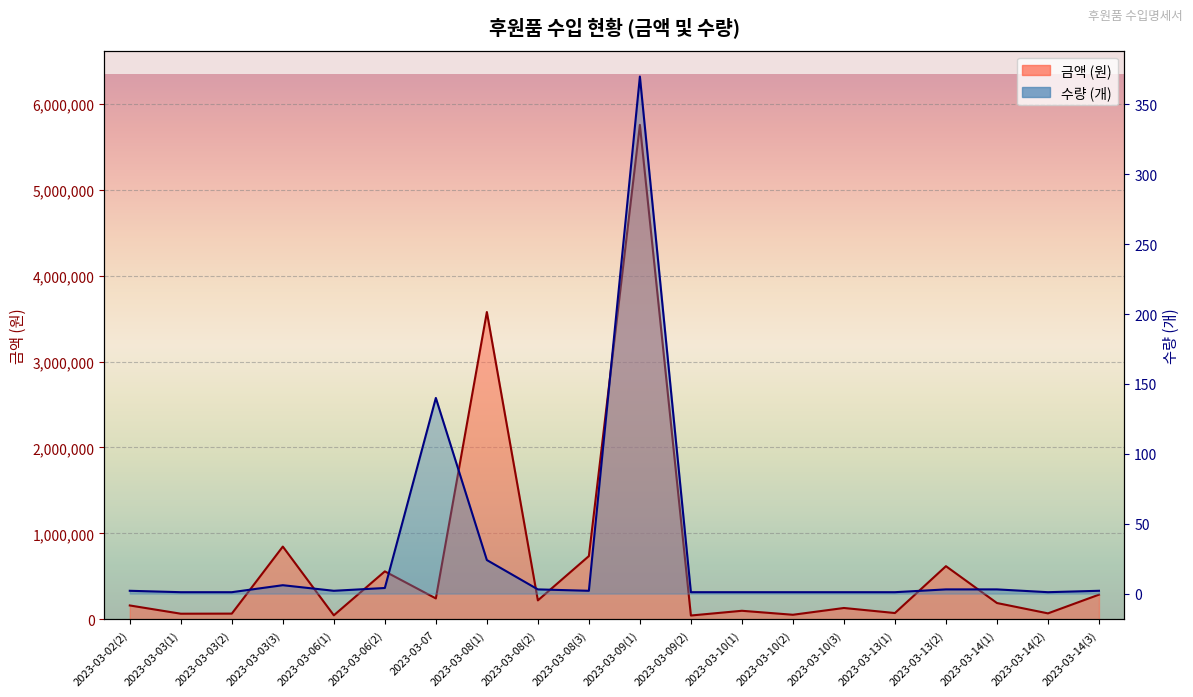

Is it true that 수량 equals 1 at 2023-03-13(1)?

True